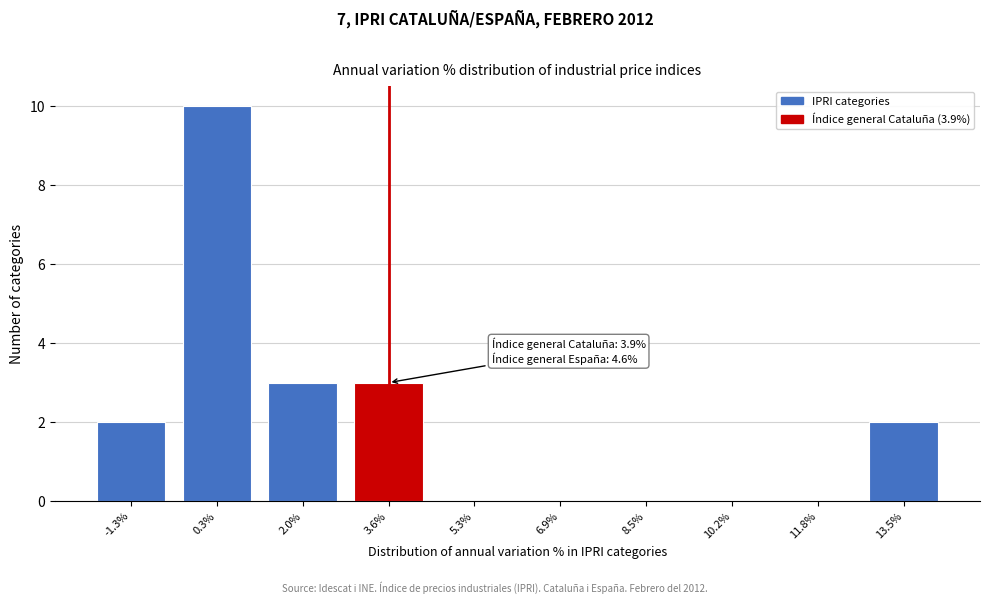

Reading right to left, what are all the values shown in this chart?

13.5%=2	11.8%=0	10.2%=0	8.5%=0	6.9%=0	5.3%=0	3.6%=3	2.0%=3	0.3%=10	-1.3%=2